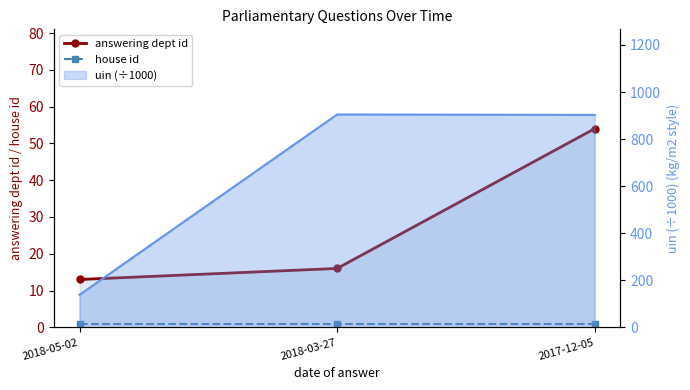

What is the approximate value of house id at 2017-12-05?

1